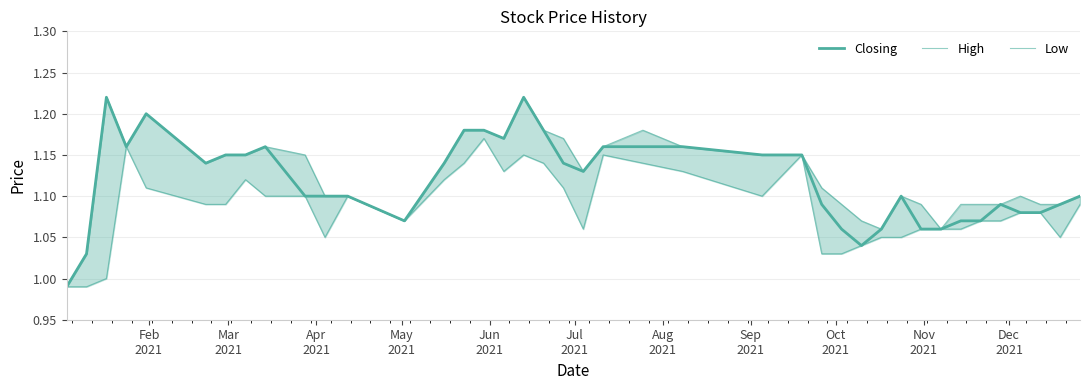

The Low series shows 1.9 at 24. True or false?

False